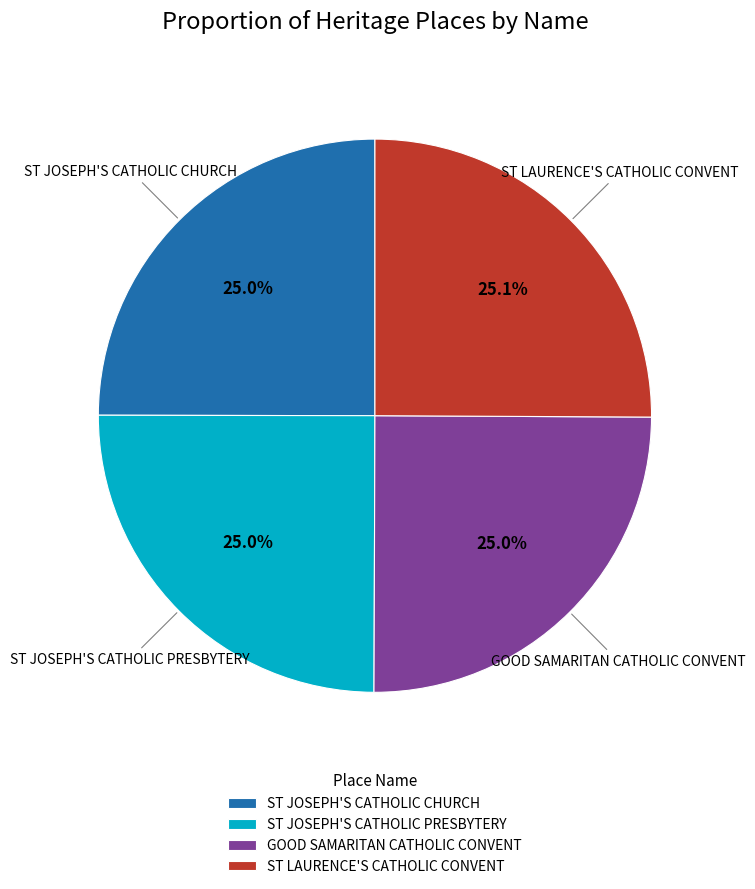

To the nearest percent, what portion does ST JOSEPH'S CATHOLIC PRESBYTERY represent?

25%